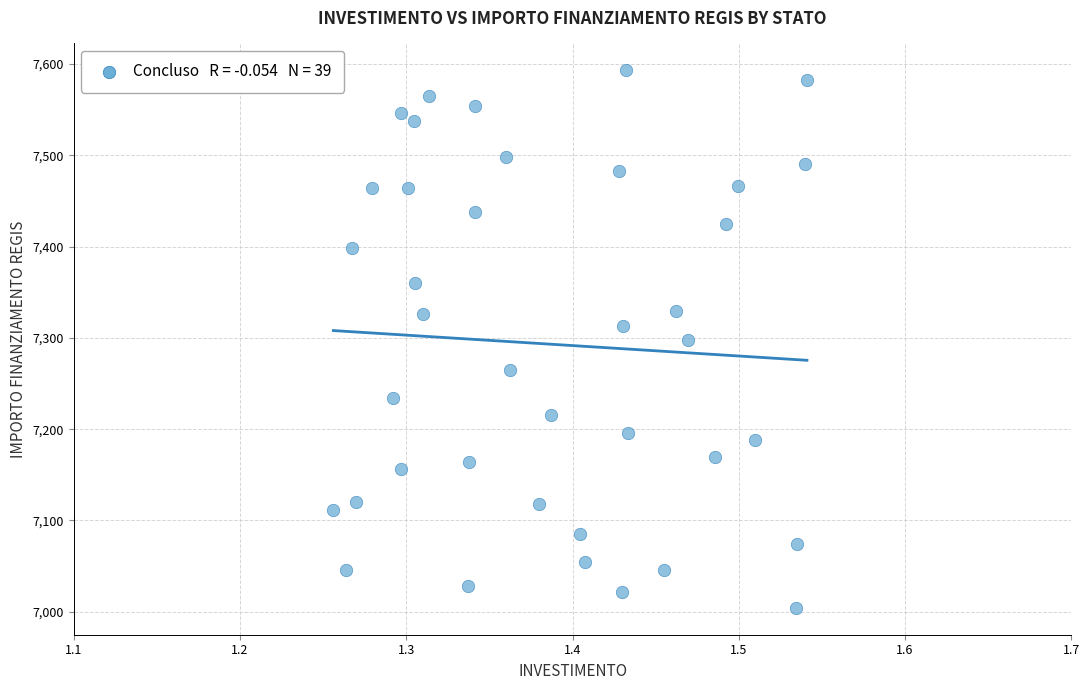

What is the range of X values (max minus min)?

0.3